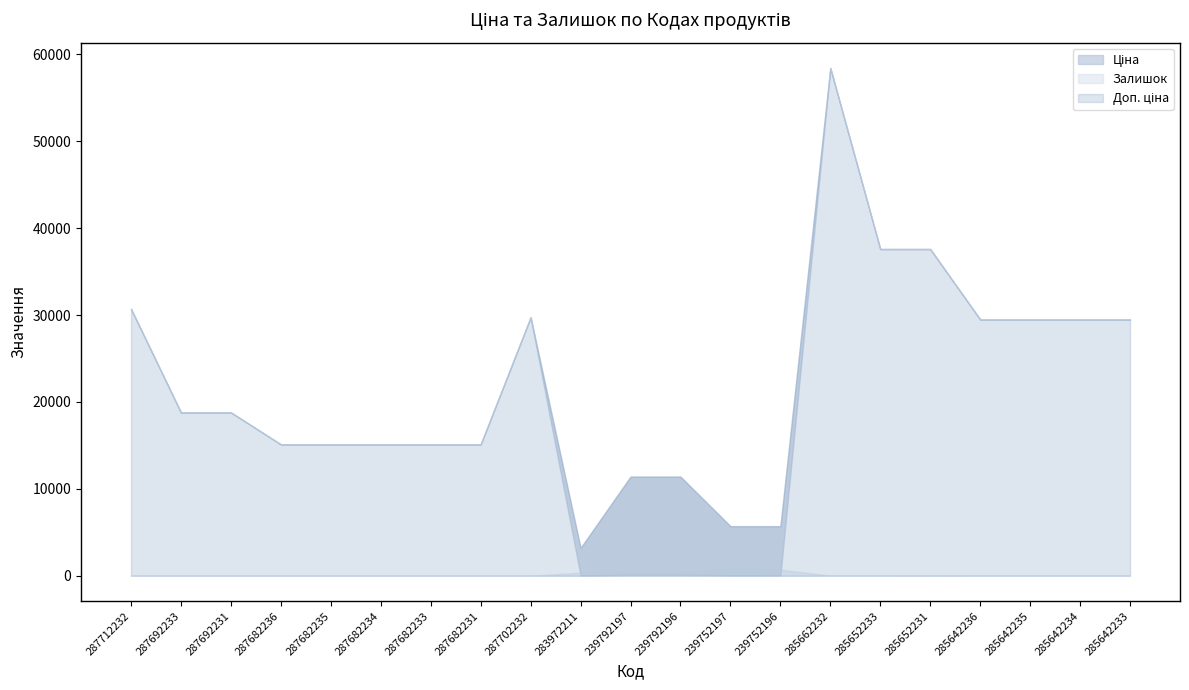

The value of Доп. ціна at 287682235 is 5339.7. True or false?

False